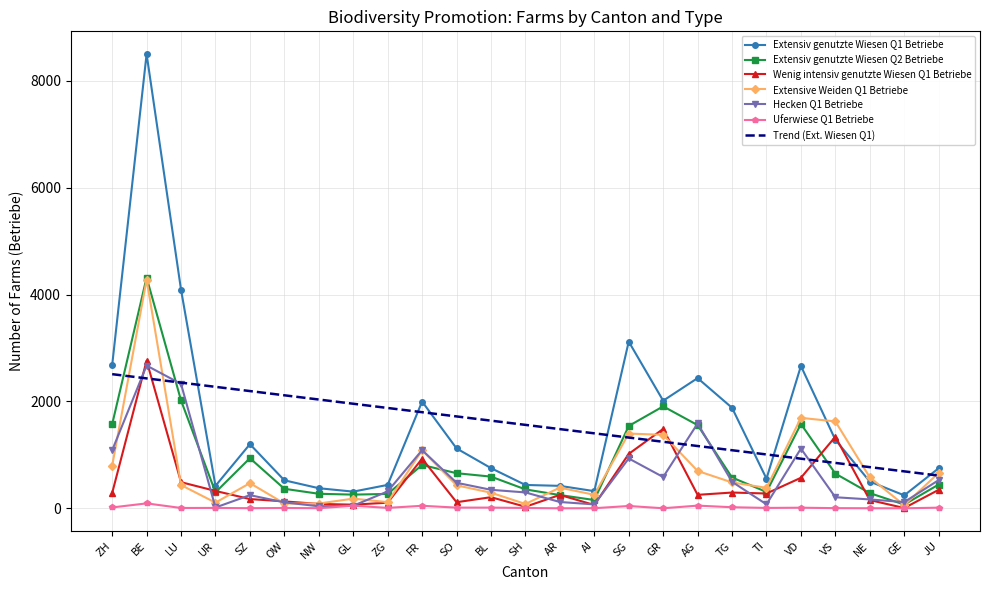

True or false: Extensiv genutzte Wiesen Q2 Betriebe has more than 2 points higher than both neighbors.

True